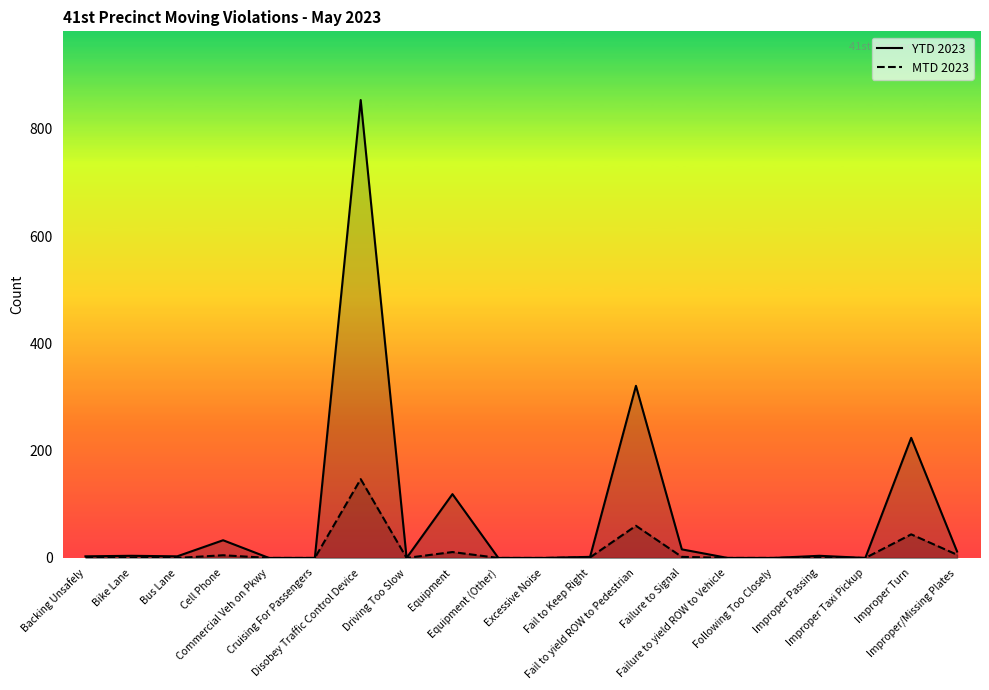

Between Excessive Noise and Fail to yield ROW to Pedestrian, which is larger?

Fail to yield ROW to Pedestrian